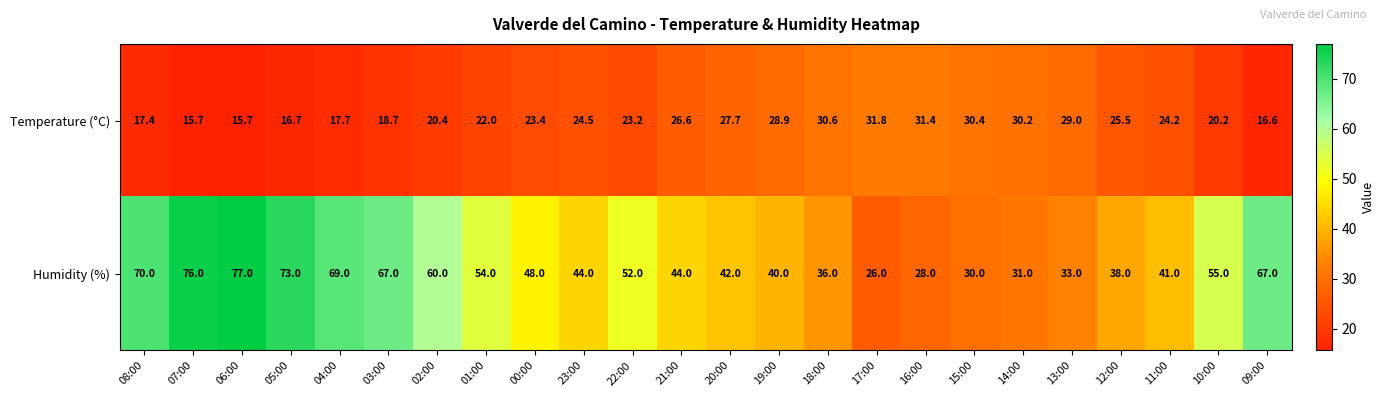

What is the maximum value shown in the chart?

77.0